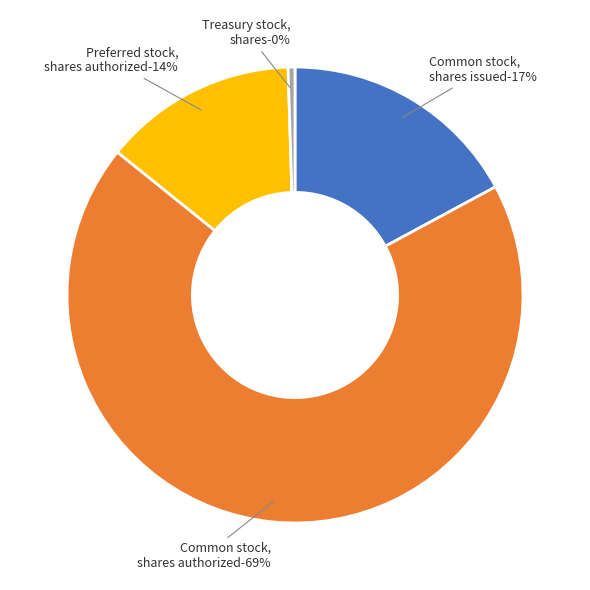

To the nearest percent, what percentage of the pie is Common stock, shares issued?

17%